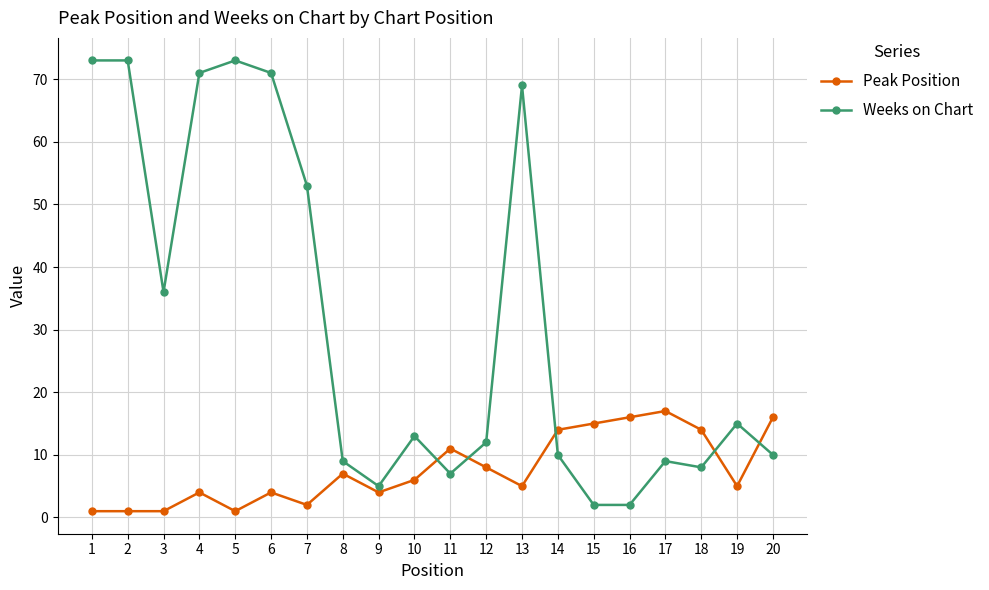

Read the Weeks on Chart value at 7, to the nearest 5.

55